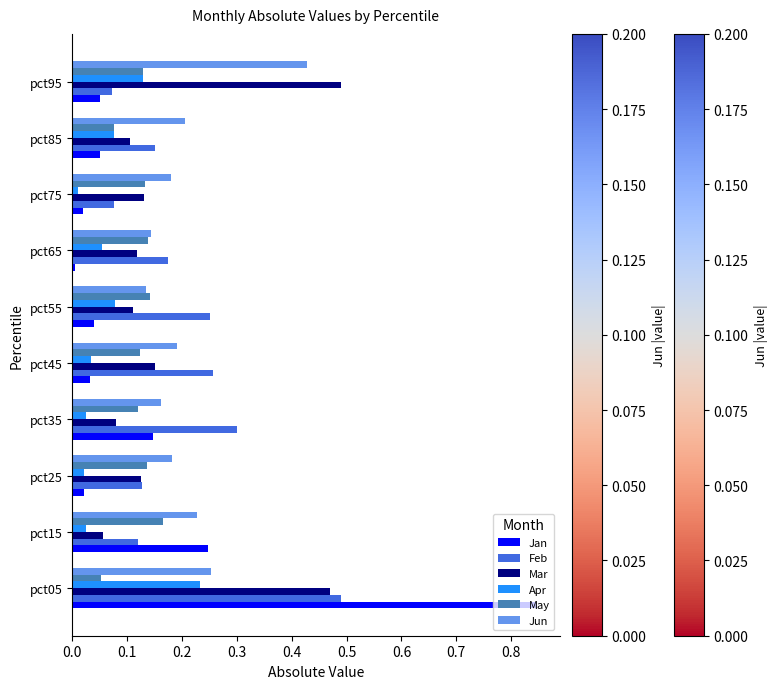

Which category has the highest value in the Jun series?

pct95